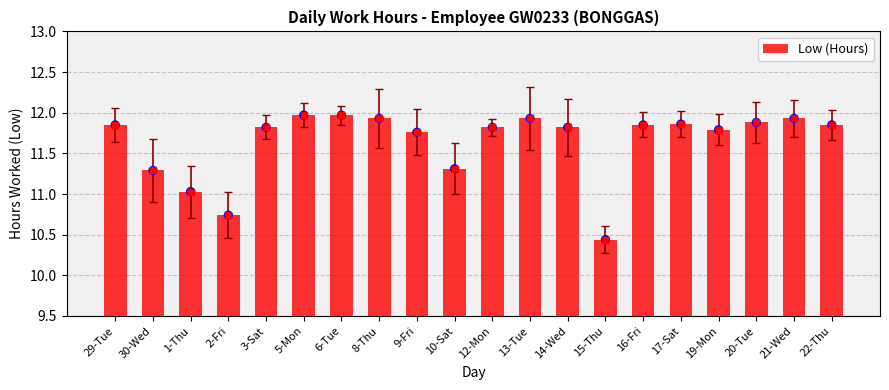

What is the ratio of the value at 5-Mon to the value at 17-Sat?

1.0